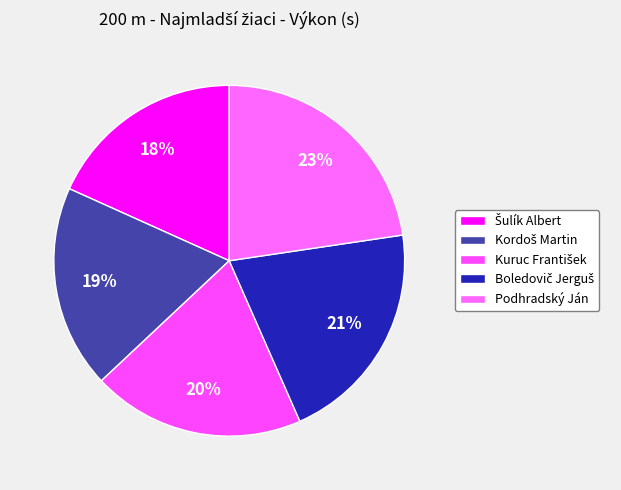

Which category has the biggest portion of the pie?

Podhradský Ján